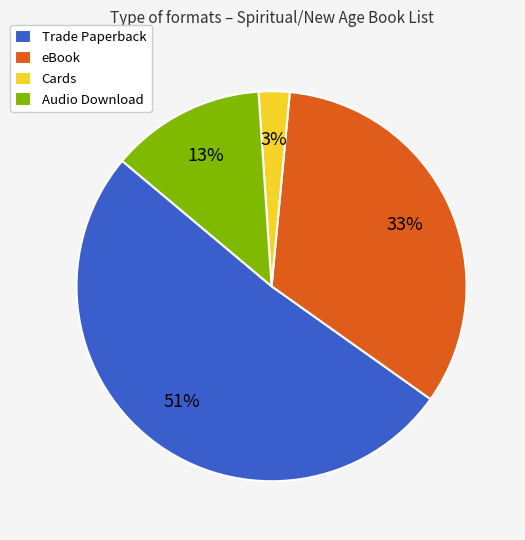

To the nearest percent, what is the combined percentage of Cards and eBook?

36%